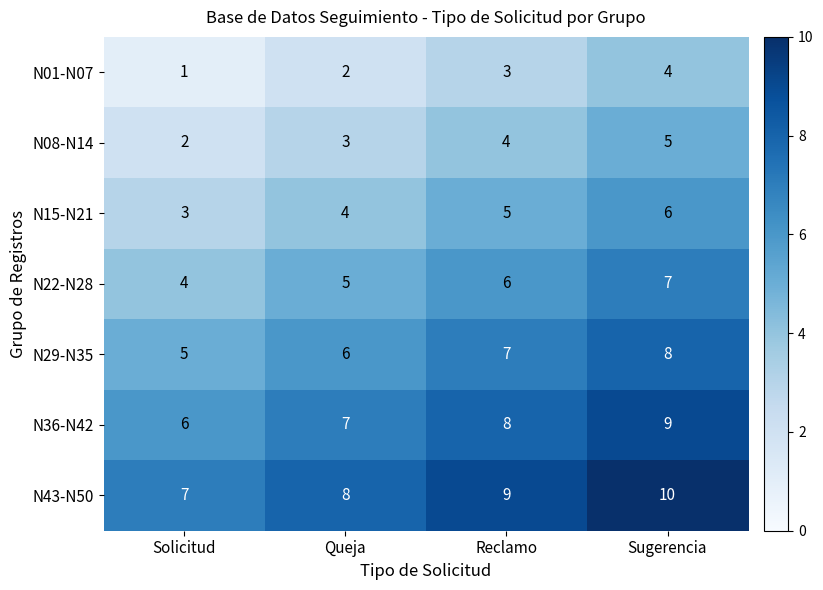

How many distinct data groups are displayed?

7